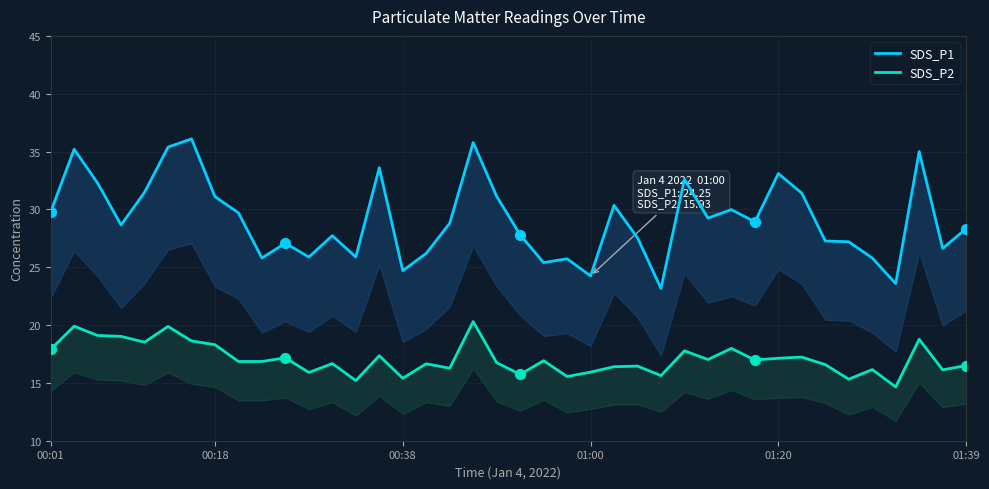

What are all the series names shown in the legend?

SDS_P1, SDS_P2